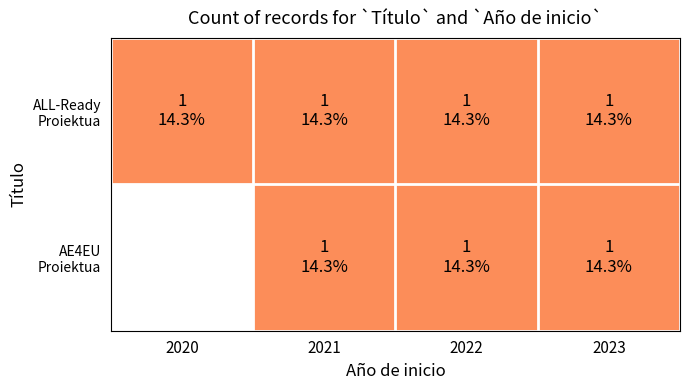

Which series has the largest total across all categories?

ALL-Ready Proiektua